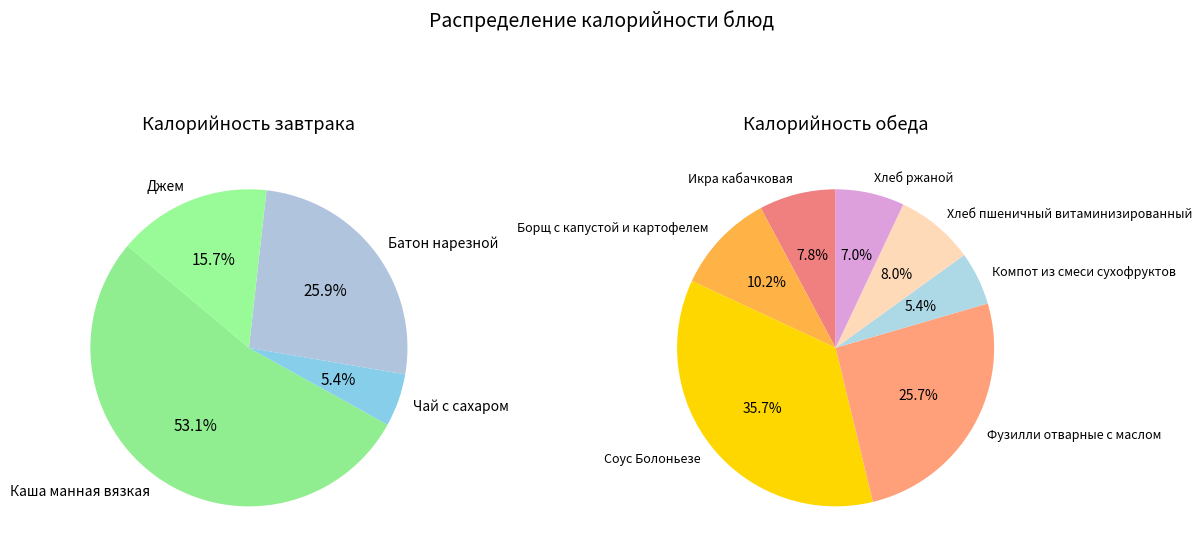

Approximately how many times larger is the value at Хлеб пшеничный витаминизированный compared to Икра кабачковая?

1.0